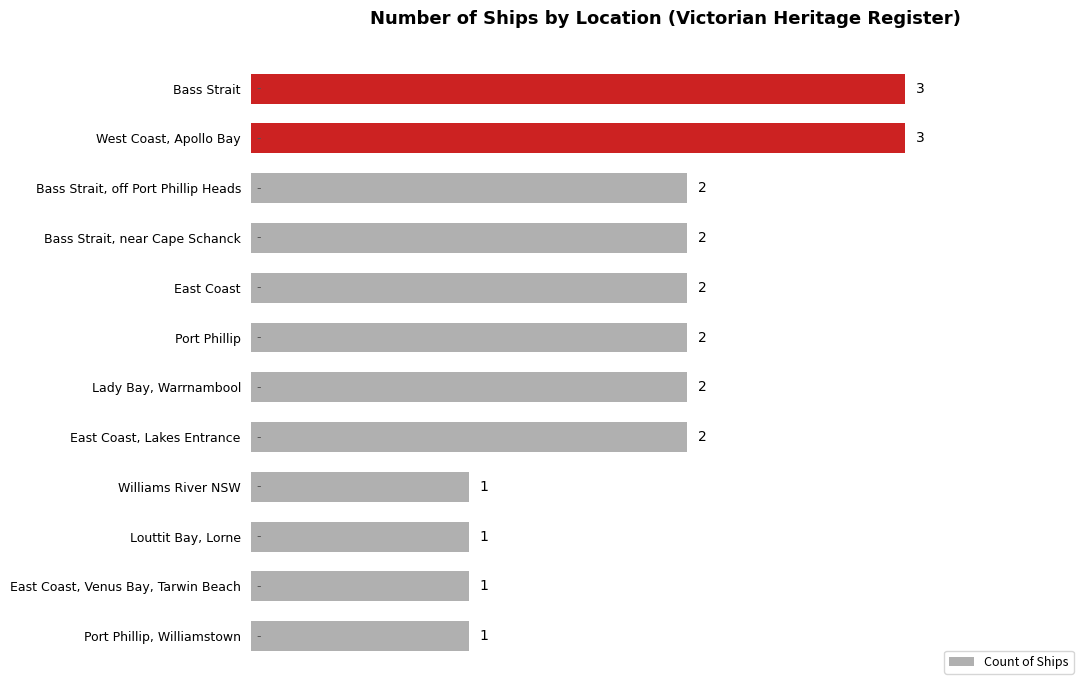

Reading bottom to top, transcribe all the data shown in this chart.

Port Phillip, Williamstown=1	East Coast, Venus Bay, Tarwin Beach=1	Louttit Bay, Lorne=1	Williams River NSW=1	East Coast, Lakes Entrance=2	Lady Bay, Warrnambool=2	Port Phillip=2	East Coast=2	Bass Strait, near Cape Schanck=2	Bass Strait, off Port Phillip Heads=2	West Coast, Apollo Bay=3	Bass Strait=3